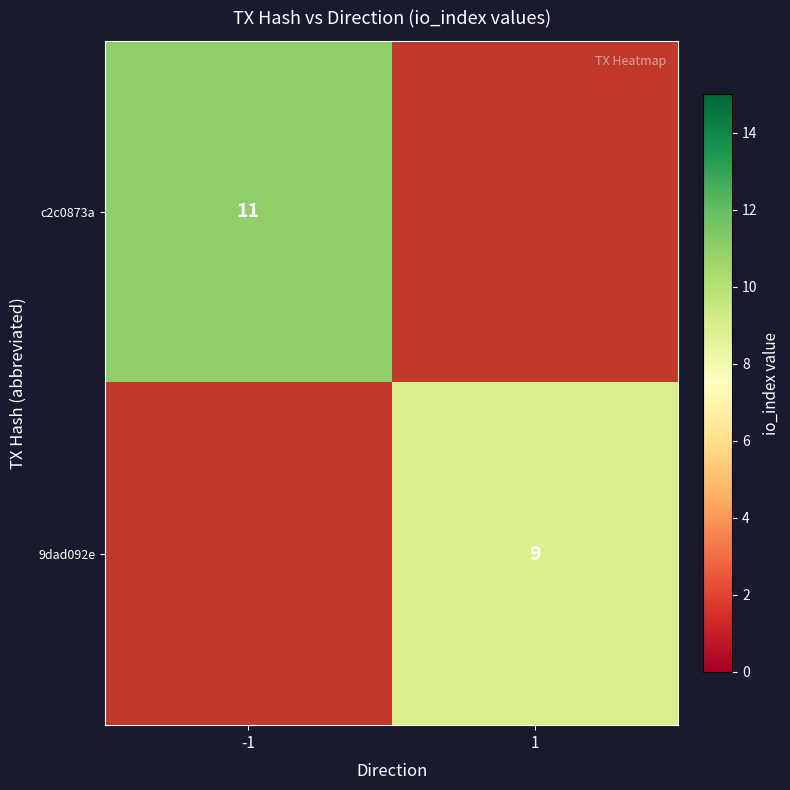

Is the value of c2c0873a at -1 greater than the value of 9dad092e at 1?

Yes